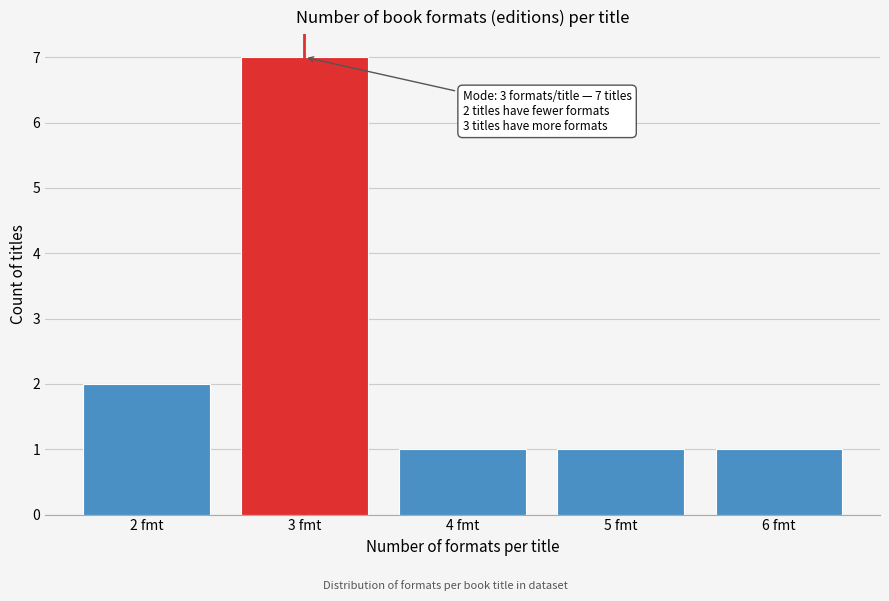

Over which range of the x-axis is the bar tallest?

2.5 to 3.5